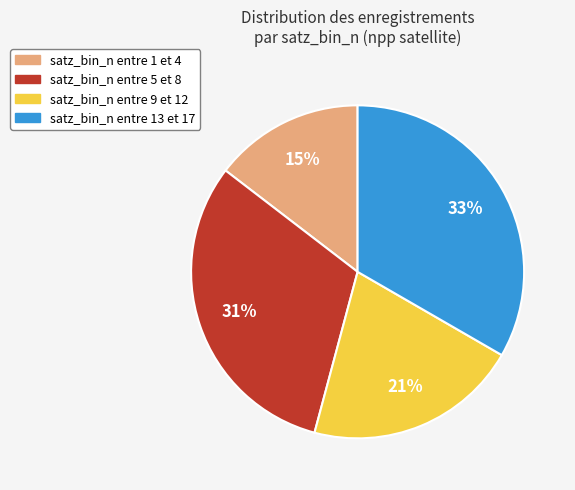

Between satz_bin_n entre 5 et 8 and satz_bin_n entre 9 et 12, which is larger?

satz_bin_n entre 5 et 8